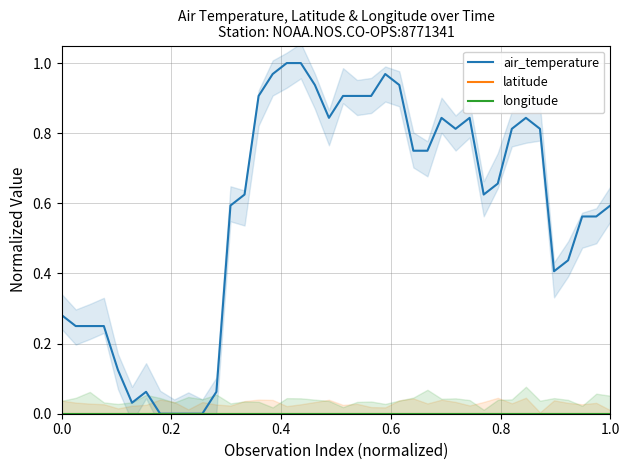

Which series has the largest total across all categories?

air_temperature